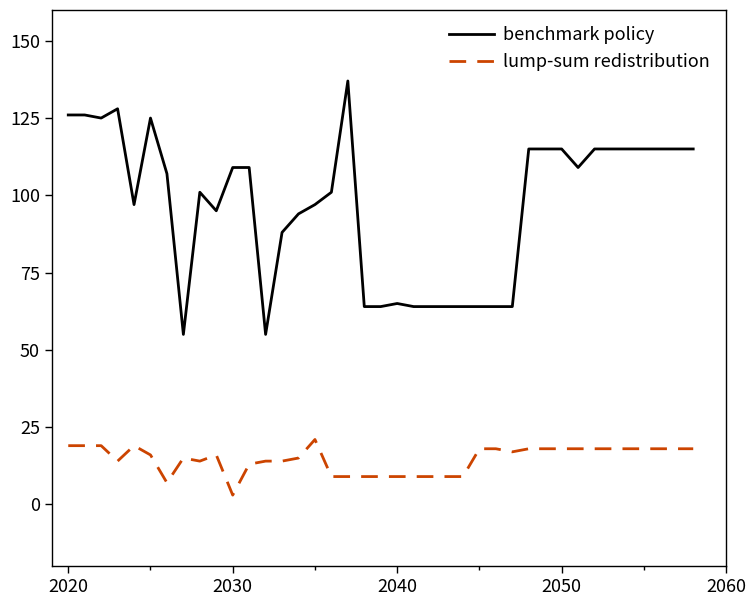

Is this an area chart (filled region under the line)?

No